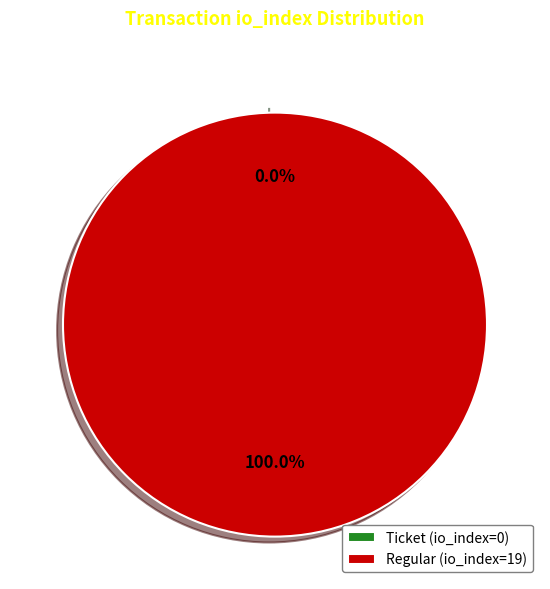

Is it true that Ticket (io_index=0) is 0% of the pie?

True